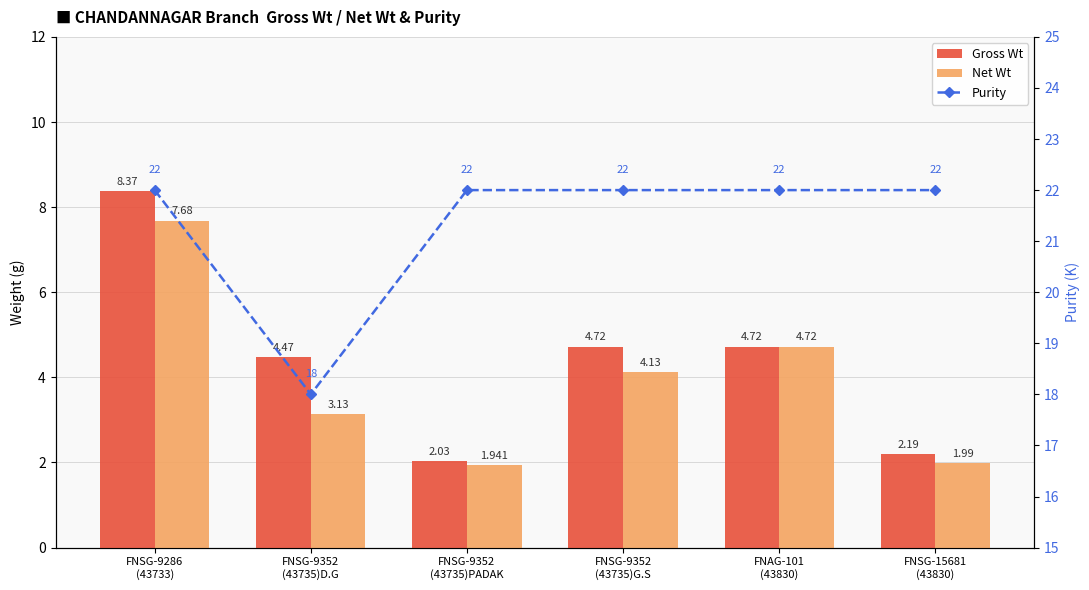

What is the minimum value for Net Wt?

1.9